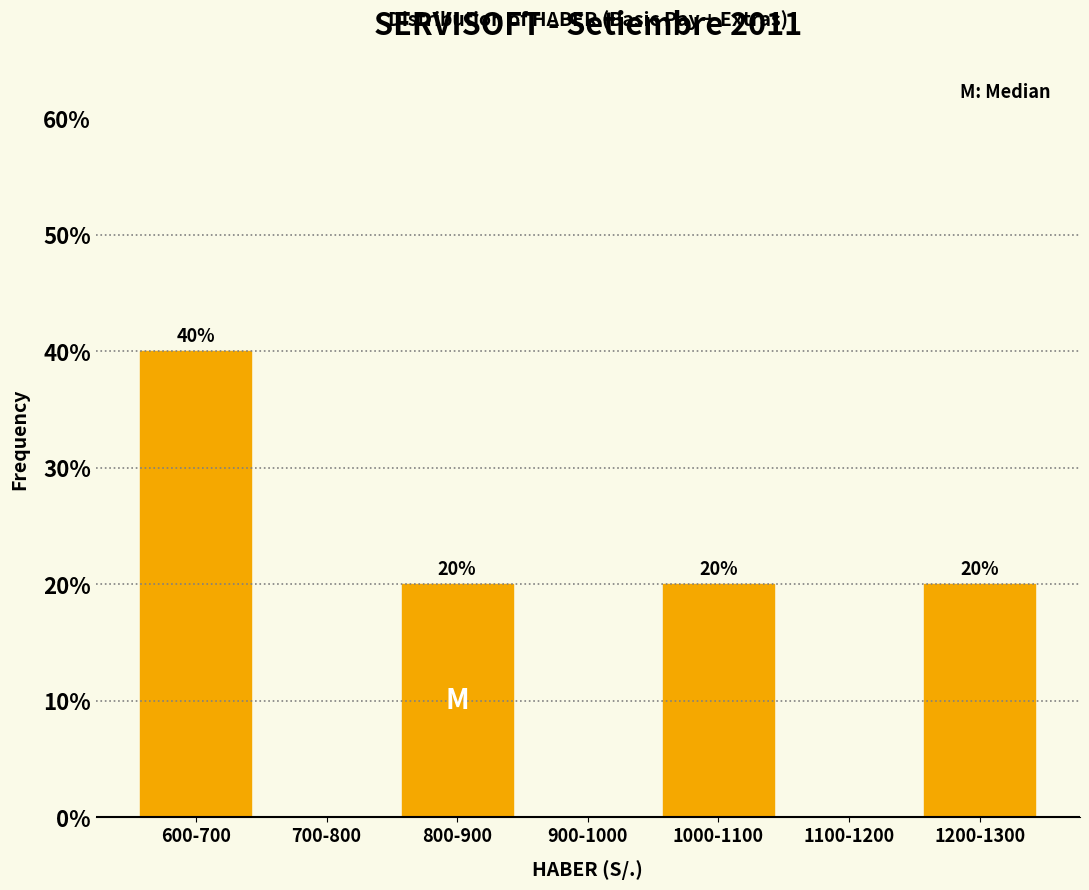

Reading right to left, what are all the values shown in this chart?

1200-1300=20	1100-1200=0	1000-1100=20	900-1000=0	800-900=20	700-800=0	600-700=40